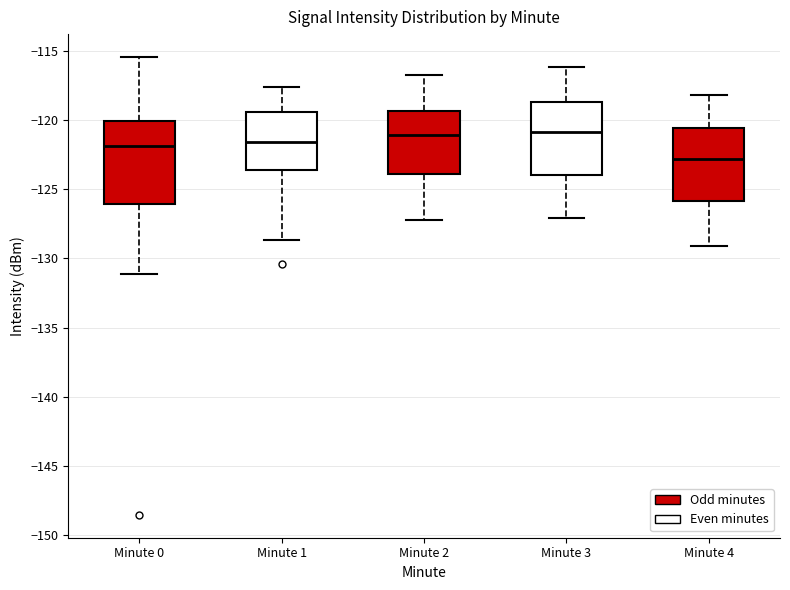

Where does the upper whisker of the box for Minute 4 end on the y-axis? The values are not printed on the chart, so give them approximately, as read against the axis.

-118.0